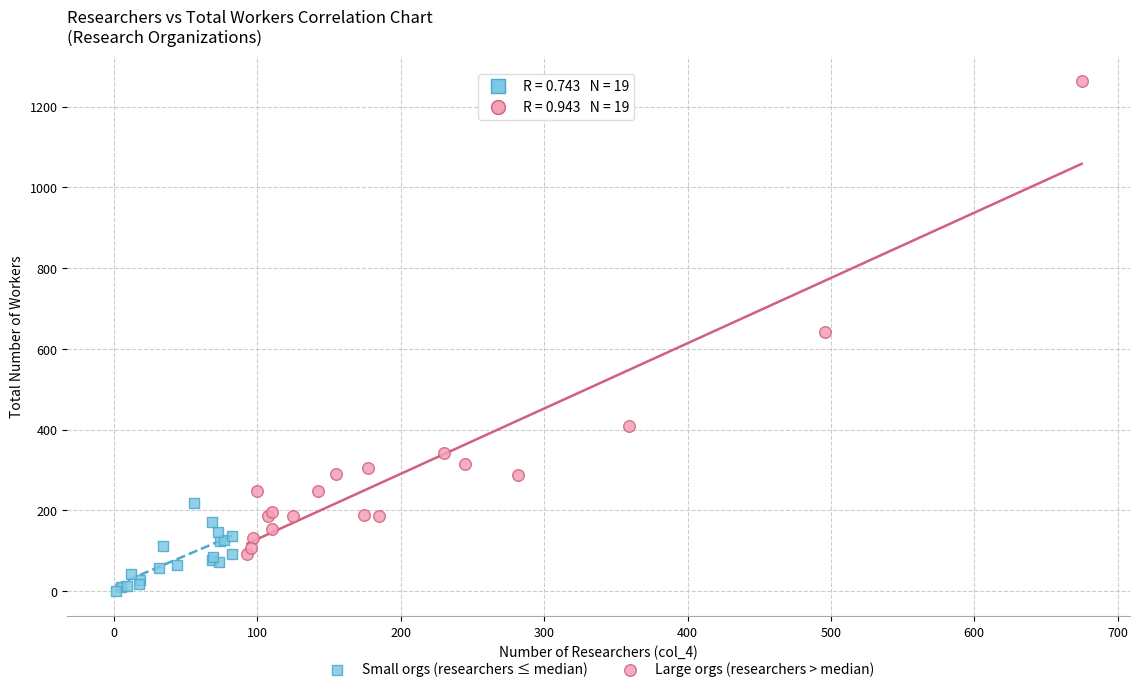

Which series has the widest spread of Y values?

Large orgs (researchers > median)